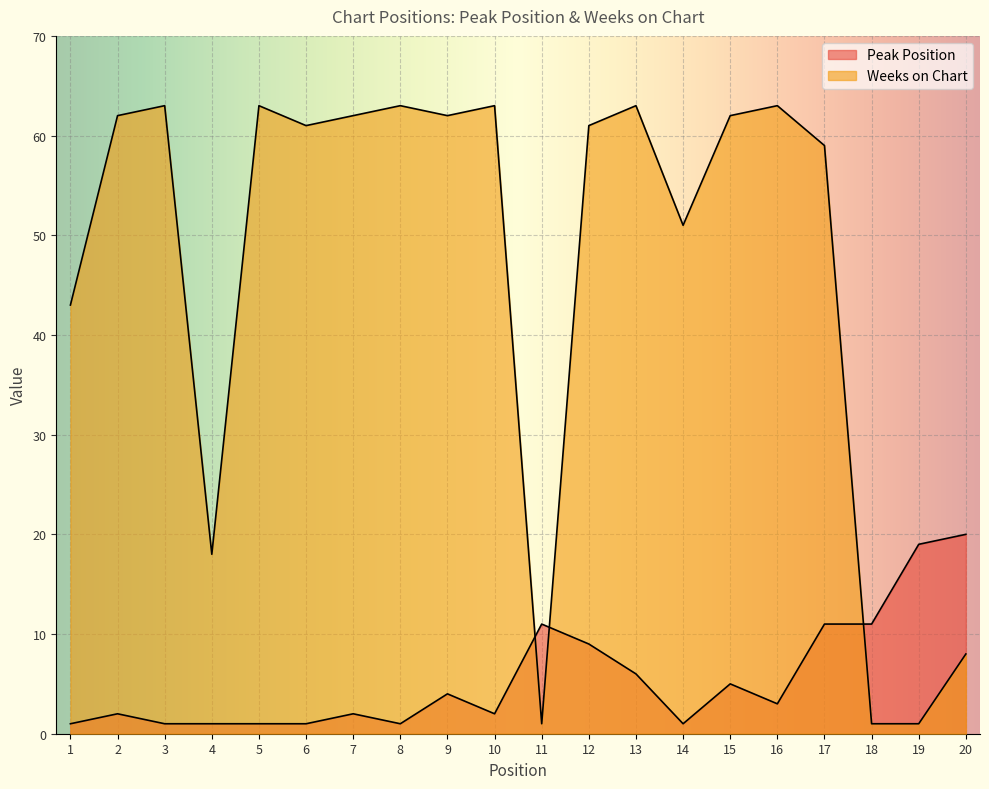

List the series in order of their peak value, highest first.

Weeks on Chart, Peak Position